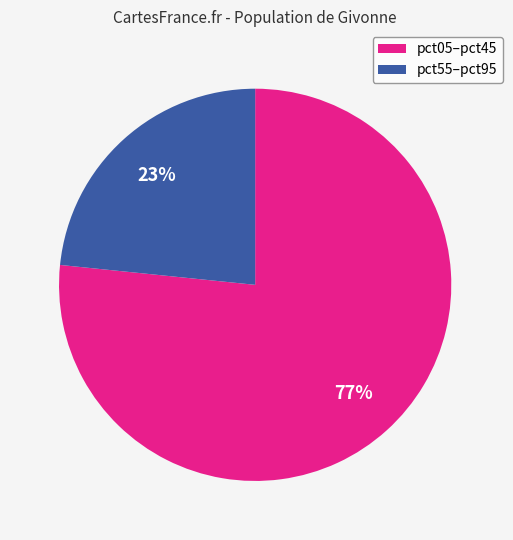

To the nearest percent, what is the average slice percentage?

50%